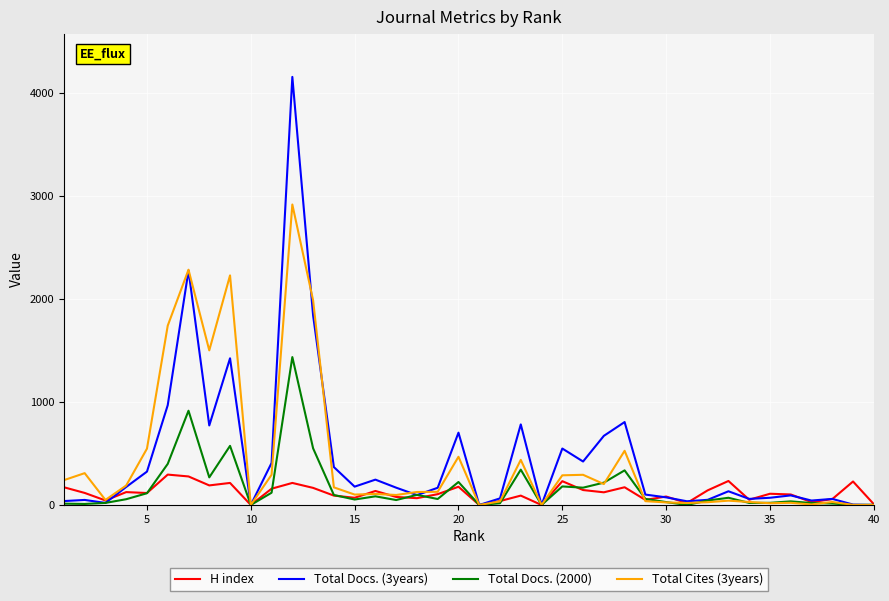

List the series in order of their peak value, highest first.

Total Docs. (3years), Total Cites (3years), Total Docs. (2000), H index